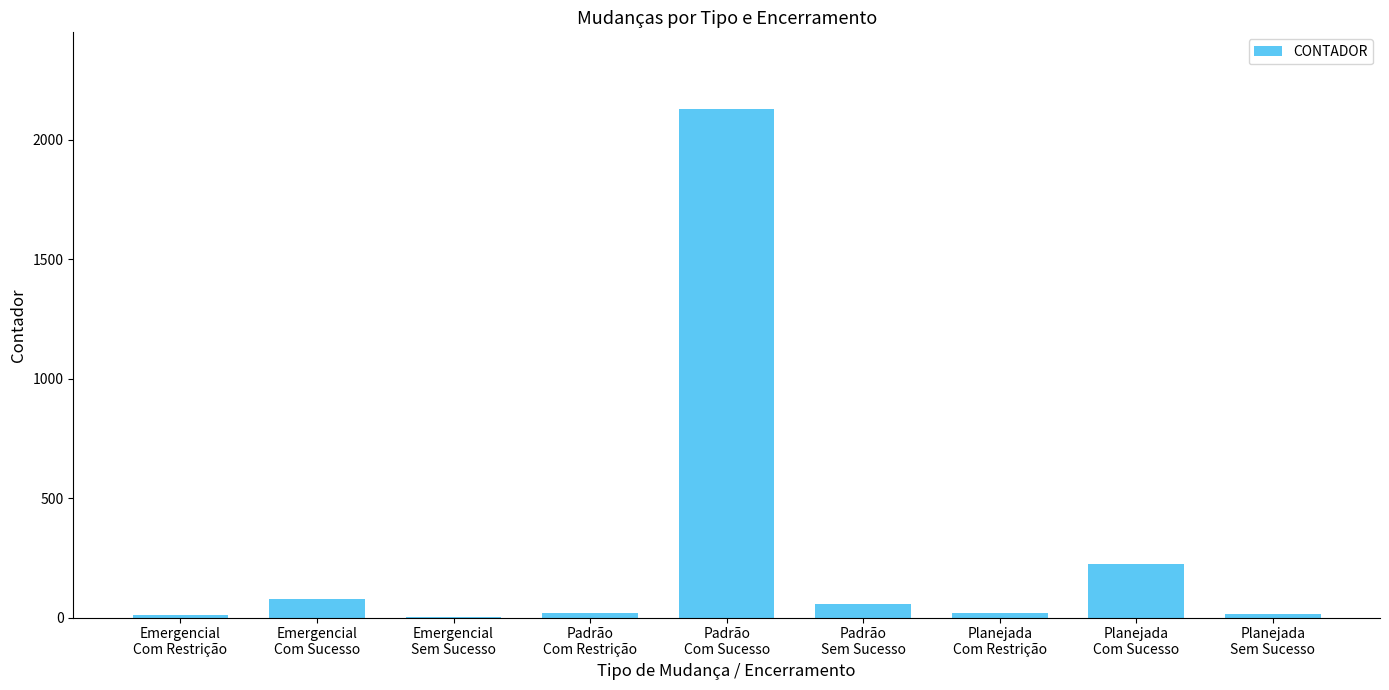

Are the bars horizontal?

No